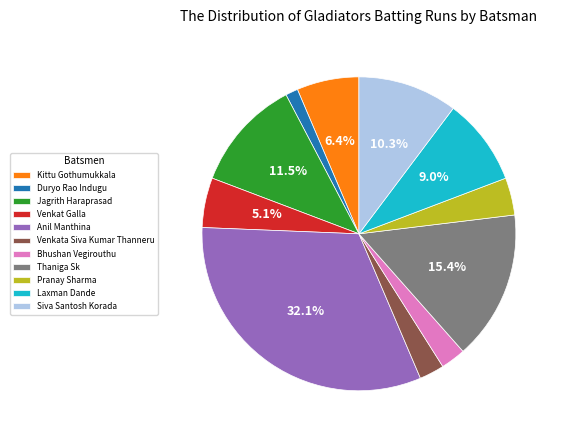

How many slices are in this pie chart?

11